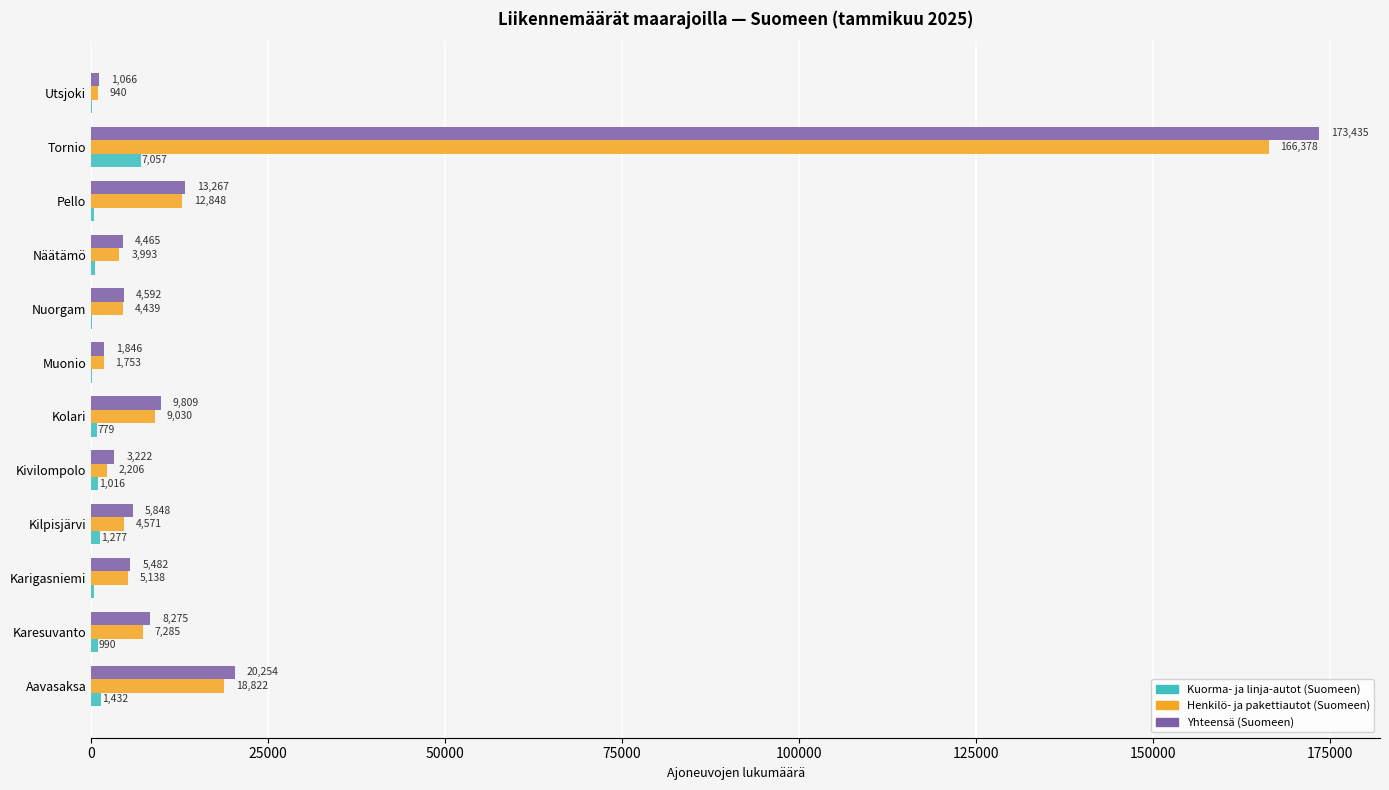

At which category is the sum across all series the highest?

Tornio